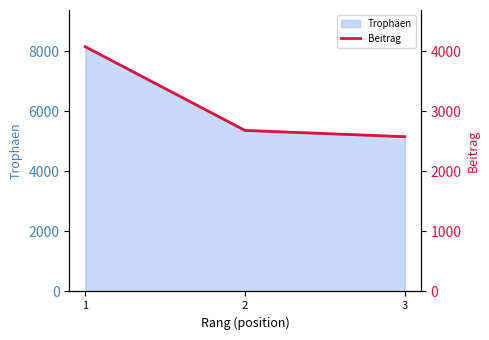

What is the maximum value for Trophäen?

8145